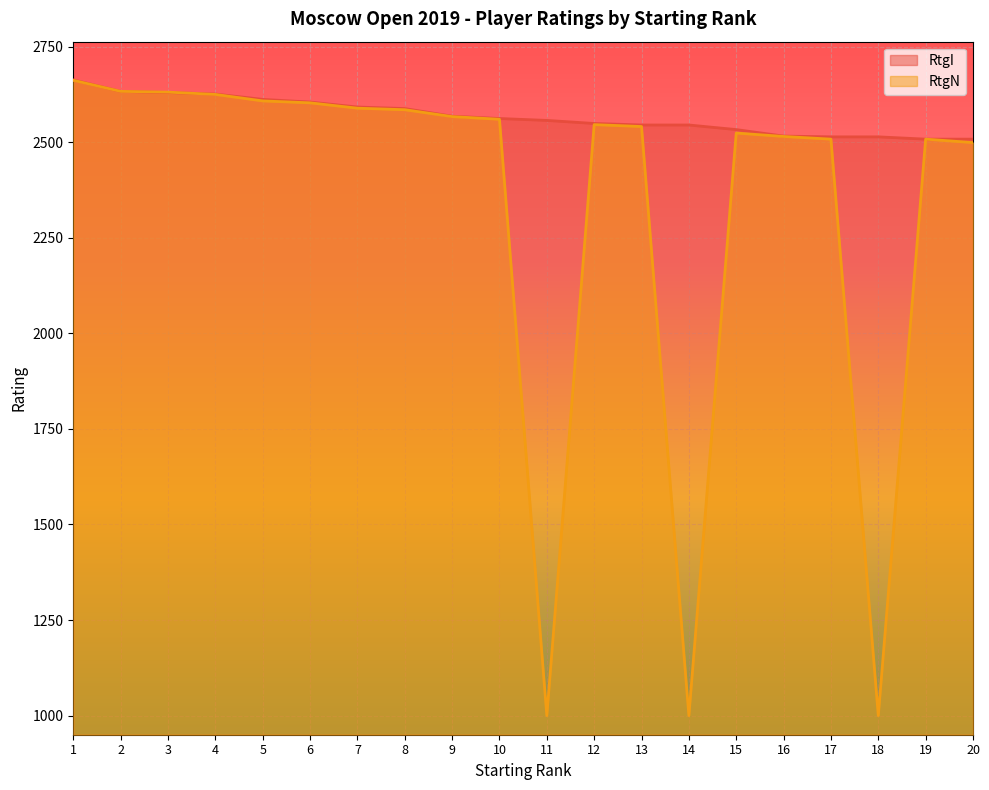

Reading right to left, transcribe all the data shown in this chart.

RtgI: 2508	2508	2514	2514	2516	2533	2545	2545	2549	2557	2562	2568	2588	2592	2605	2612	2626	2630	2633	2663
RtgN: 2499	2508	1000	2508	2515	2524	1000	2541	2546	1000	2560	2567	2585	2589	2603	2608	2625	2631	2633	2662